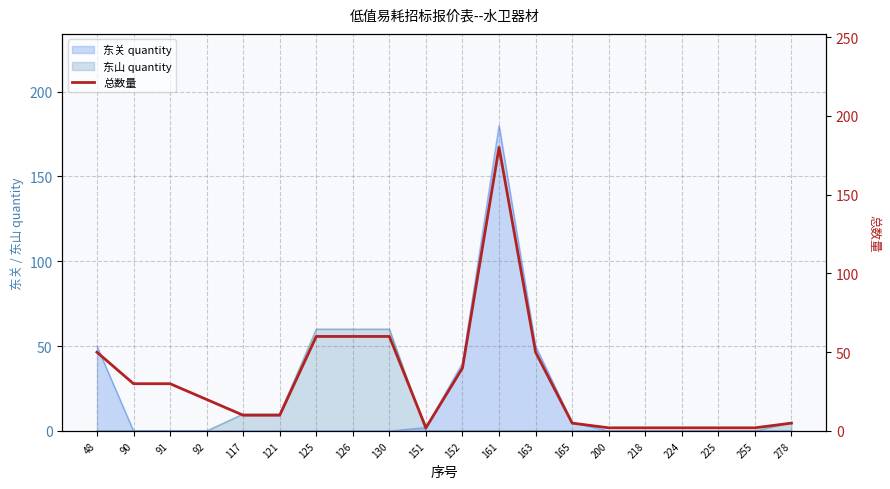

What is the sum of the values at 152 and 278?

45